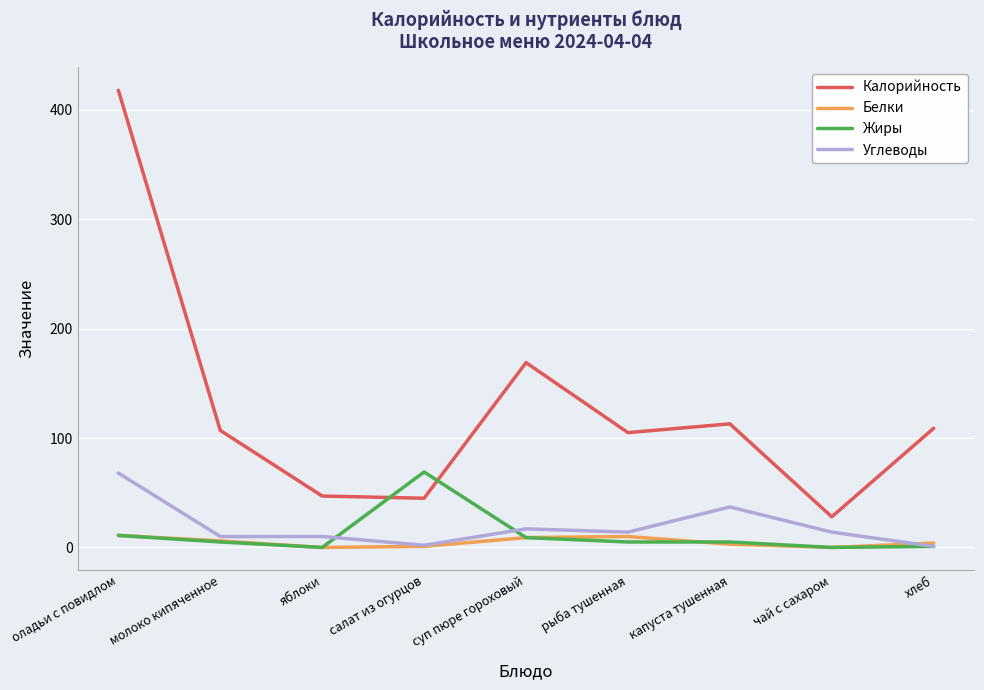

True or false: Калорийность and Углеводы cross at least once.

False